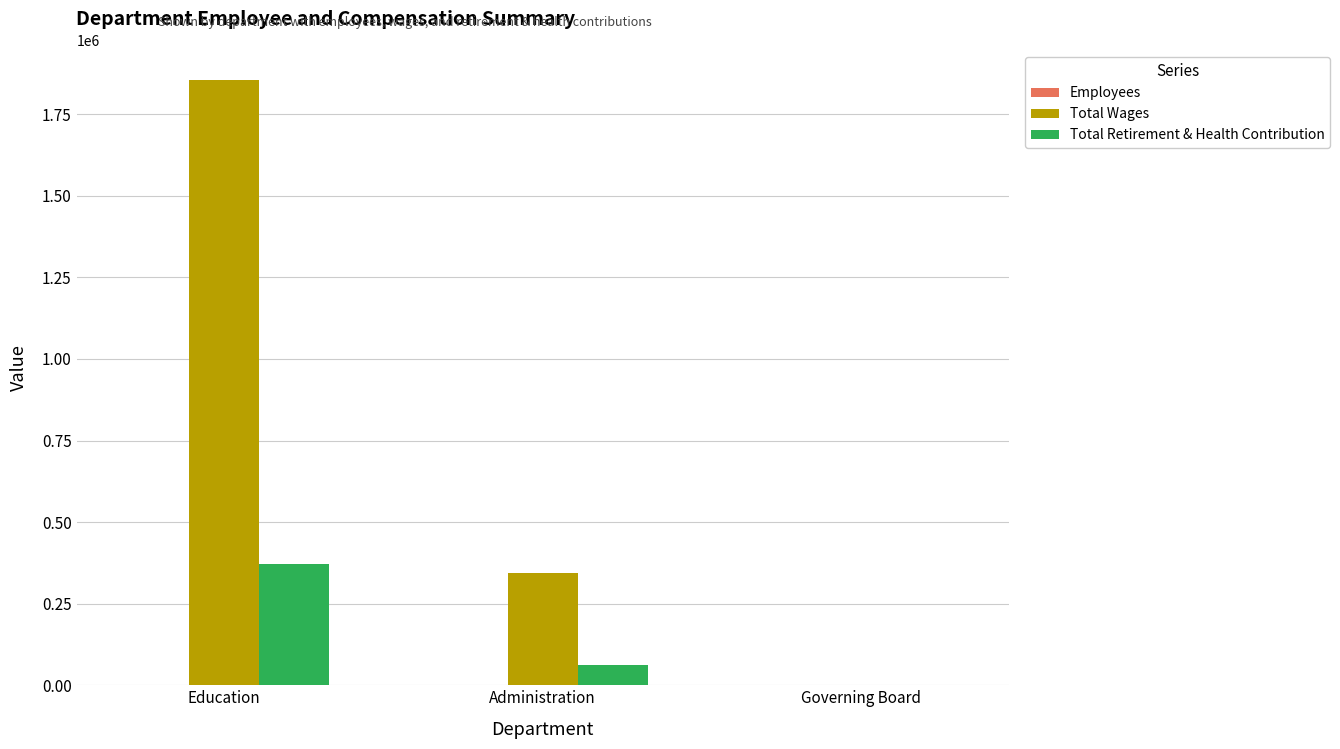

How many groups of bars are there?

3